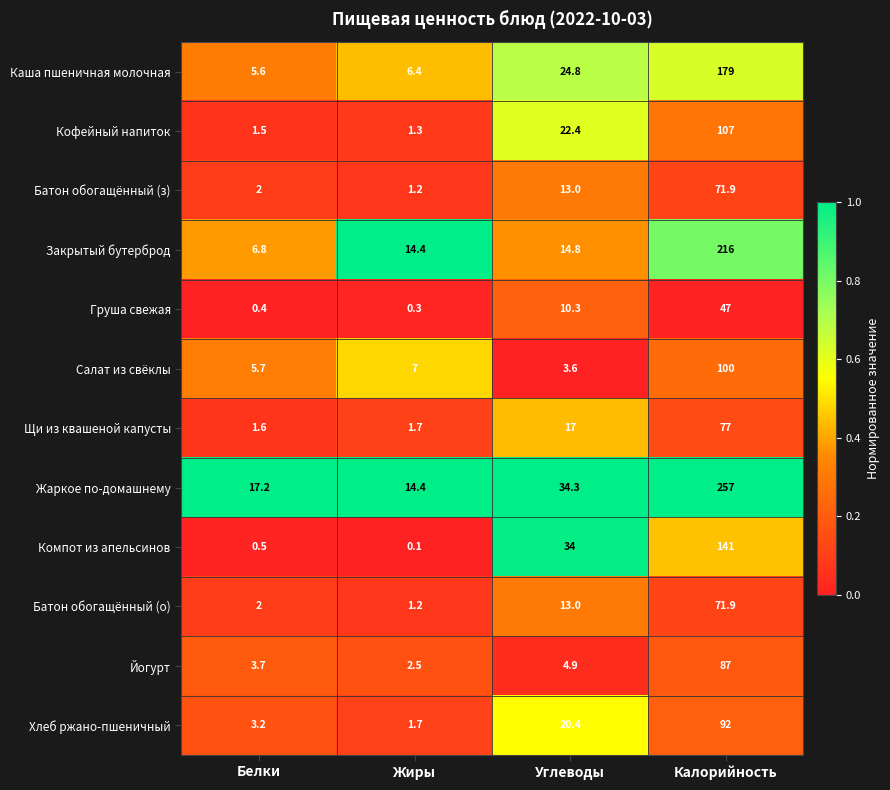

Where is Кофейный напиток nearest to the value 54?

Углеводы